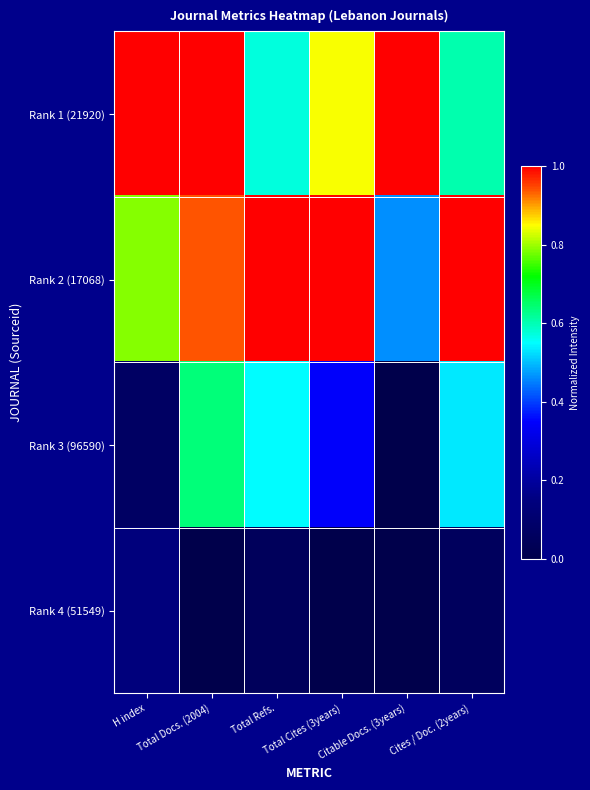

Reading left to right, list all the values displayed in this chart.

Rank 1 (21920): H index=1.0	Total Docs. (2004)=1.0	Total Refs.=0.6	Total Cites (3years)=0.8	Citable Docs. (3years)=1.0	Cites / Doc. (2years)=0.6
Rank 2 (17068): H index=0.8	Total Docs. (2004)=0.9	Total Refs.=1.0	Total Cites (3years)=1.0	Citable Docs. (3years)=0.5	Cites / Doc. (2years)=1.0
Rank 3 (96590): H index=0.1	Total Docs. (2004)=0.6	Total Refs.=0.5	Total Cites (3years)=0.3	Citable Docs. (3years)=0.0	Cites / Doc. (2years)=0.5
Rank 4 (51549): H index=0.1	Total Docs. (2004)=0.0	Total Refs.=0.0	Total Cites (3years)=0.0	Citable Docs. (3years)=0.0	Cites / Doc. (2years)=0.1